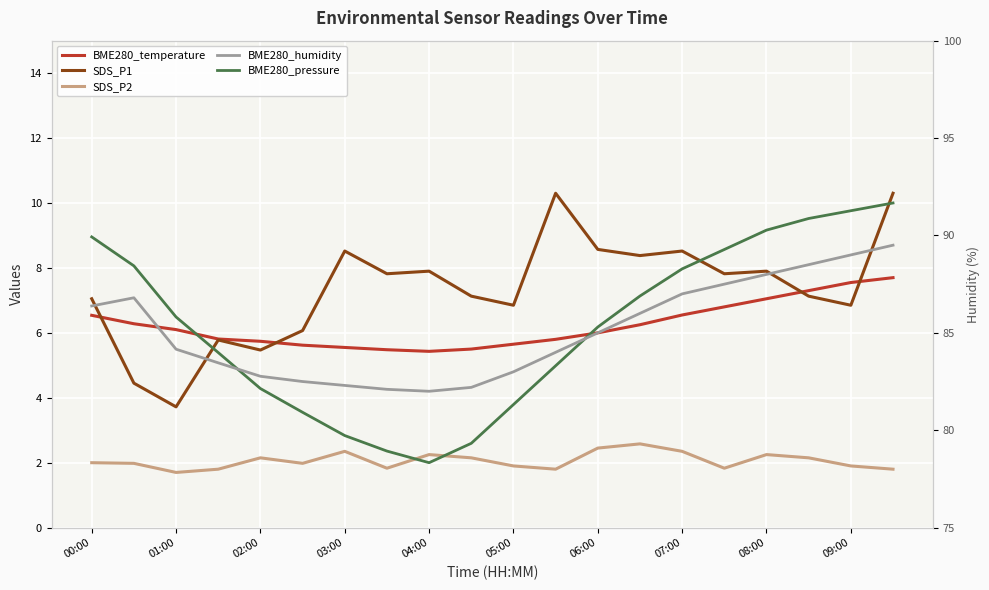

Is the value of SDS_P1 at 12 greater than the value of SDS_P2 at 11?

Yes